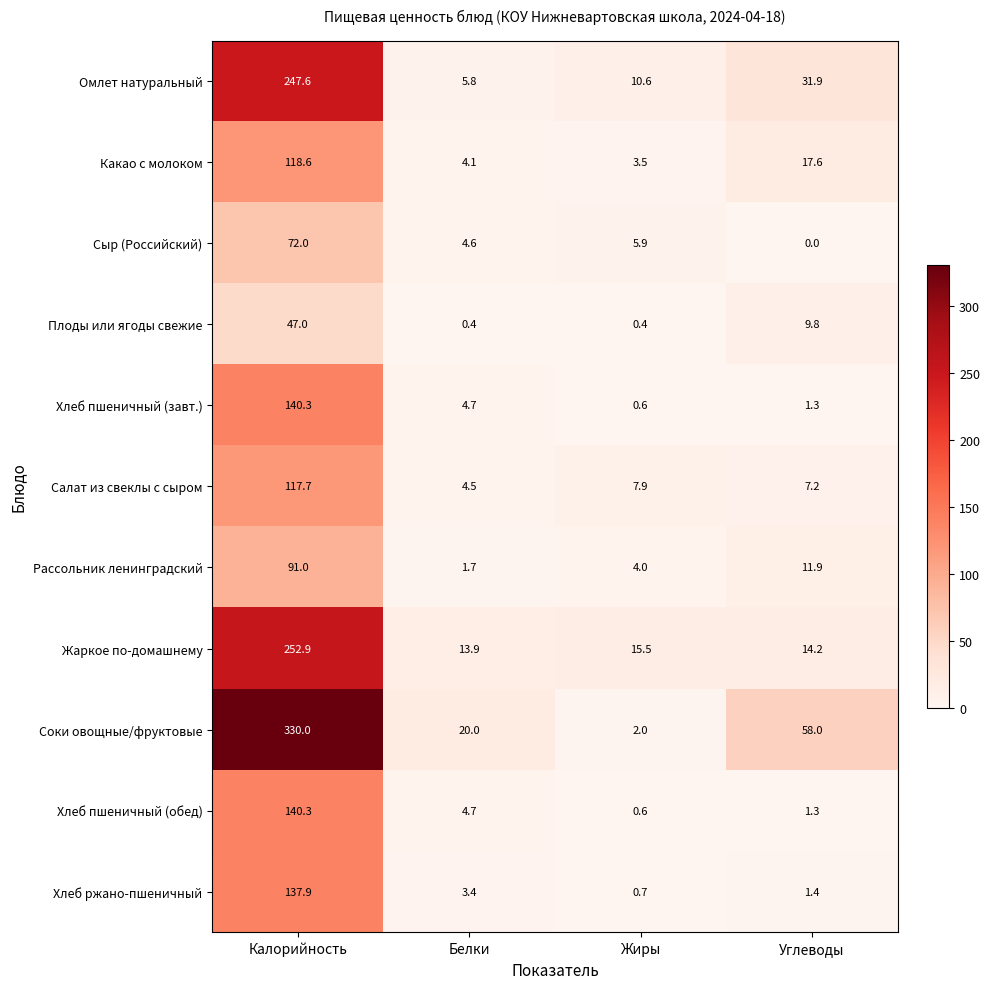

Where is Рассольник ленинградский nearest to the value 46?

Углеводы